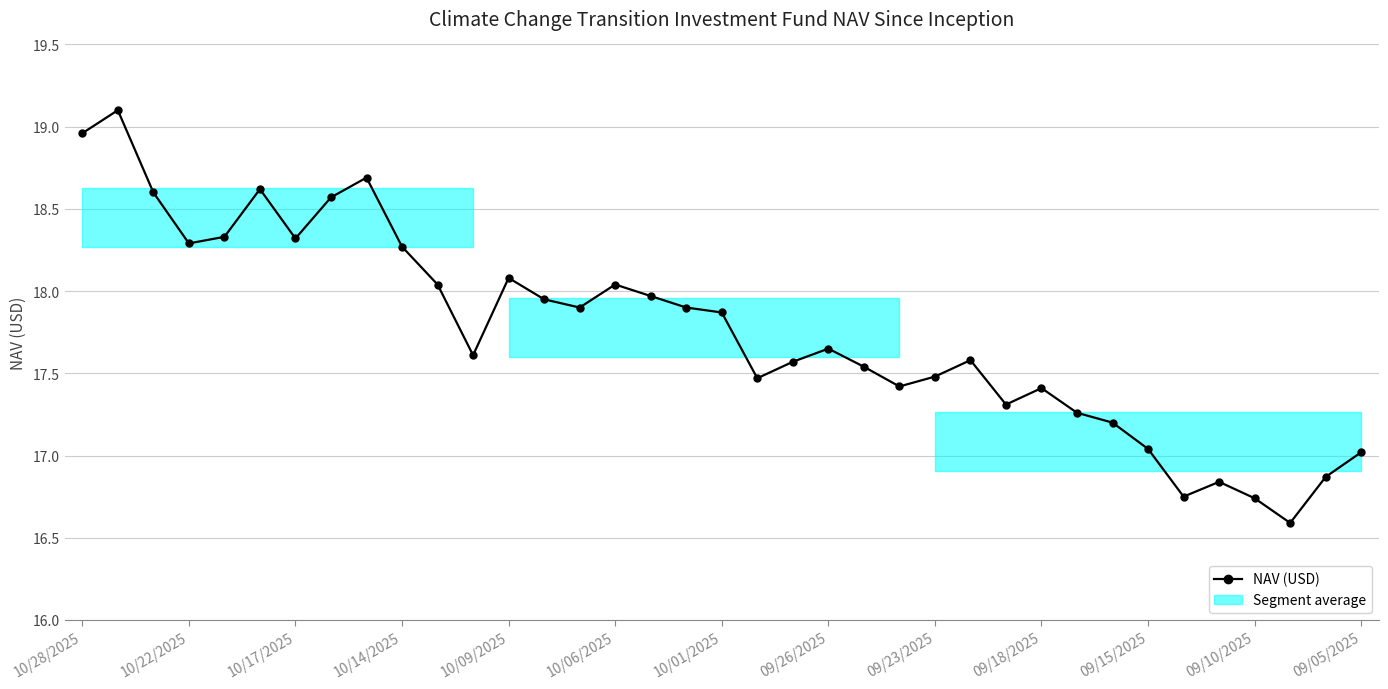

What is the greatest value displayed?

19.1